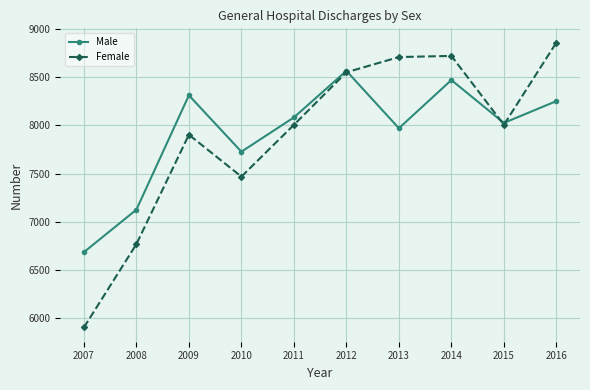

Does the chart display data point markers on the line(s)?

Yes